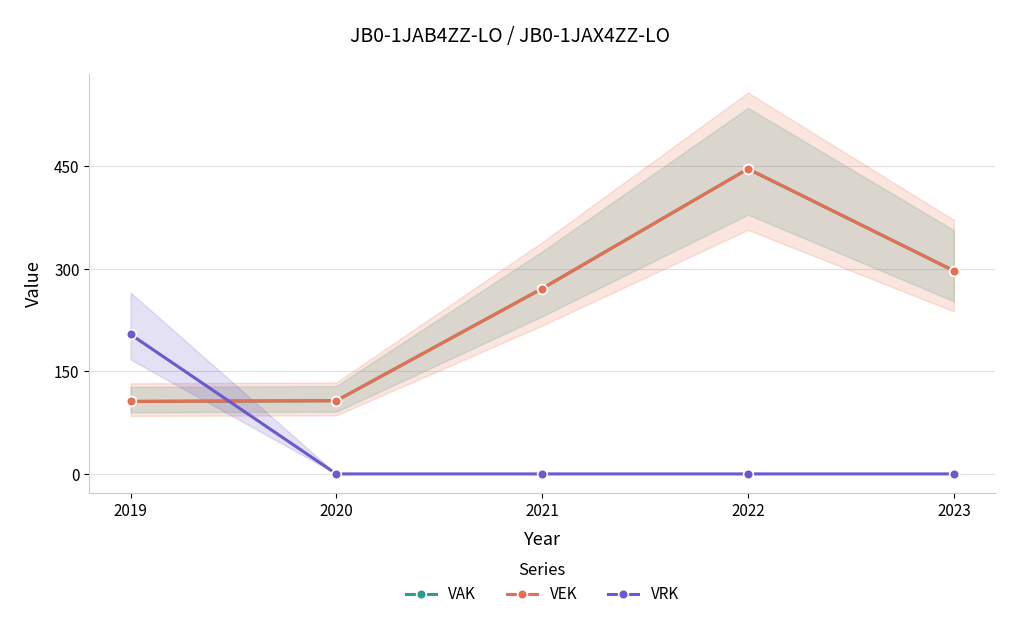

After their last crossing, which series has the higher values: VRK or VEK?

VEK